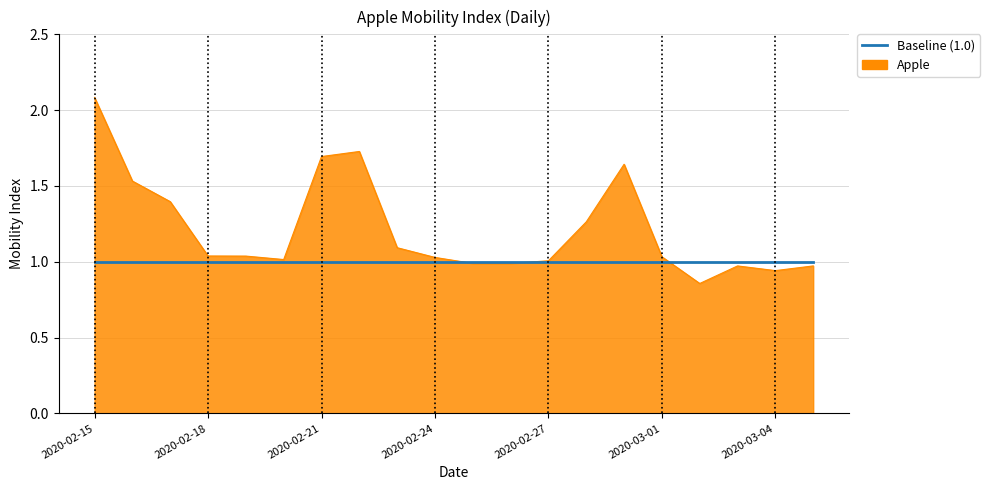

List the series in order of their peak value, lowest first.

Baseline (1.0), Apple